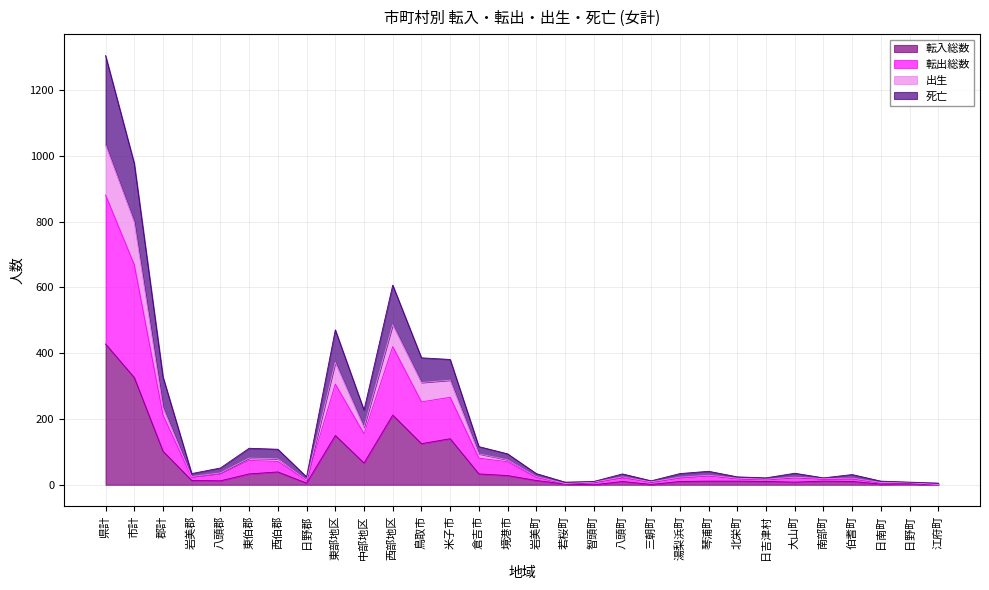

At which category is the sum across all series the highest?

県計